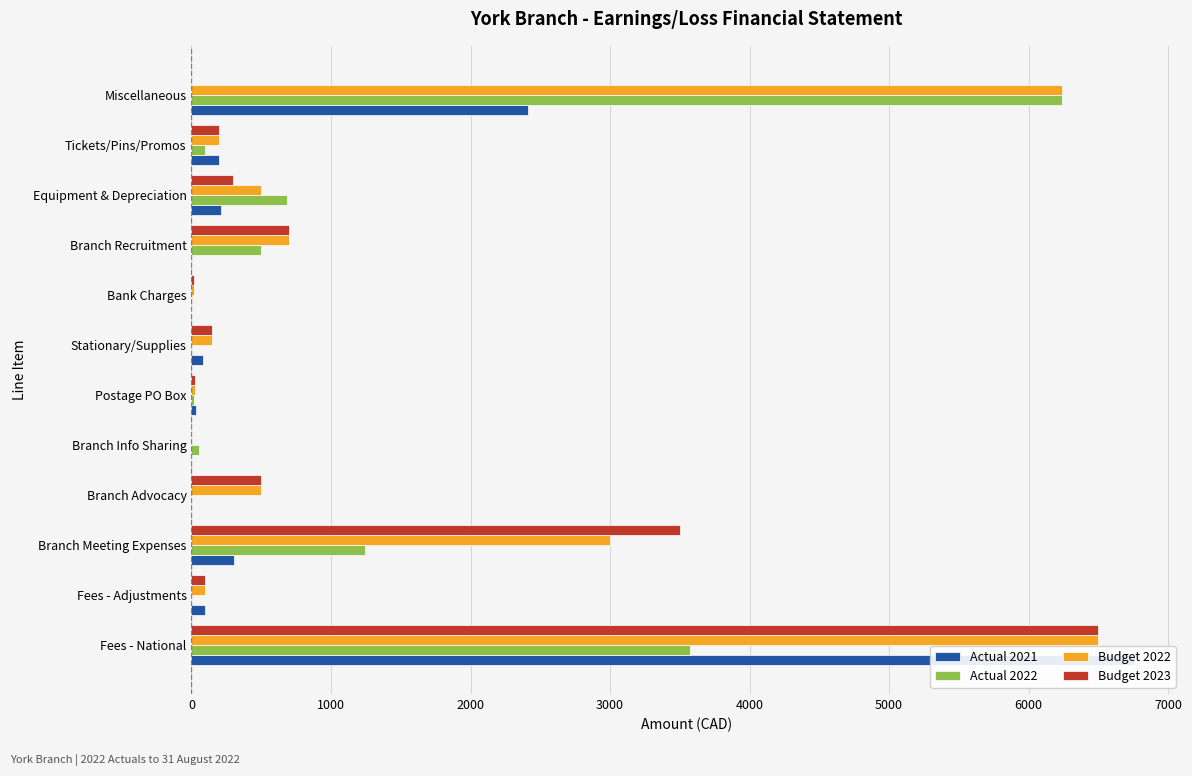

How many positive values does the Actual 2022 series have?

9